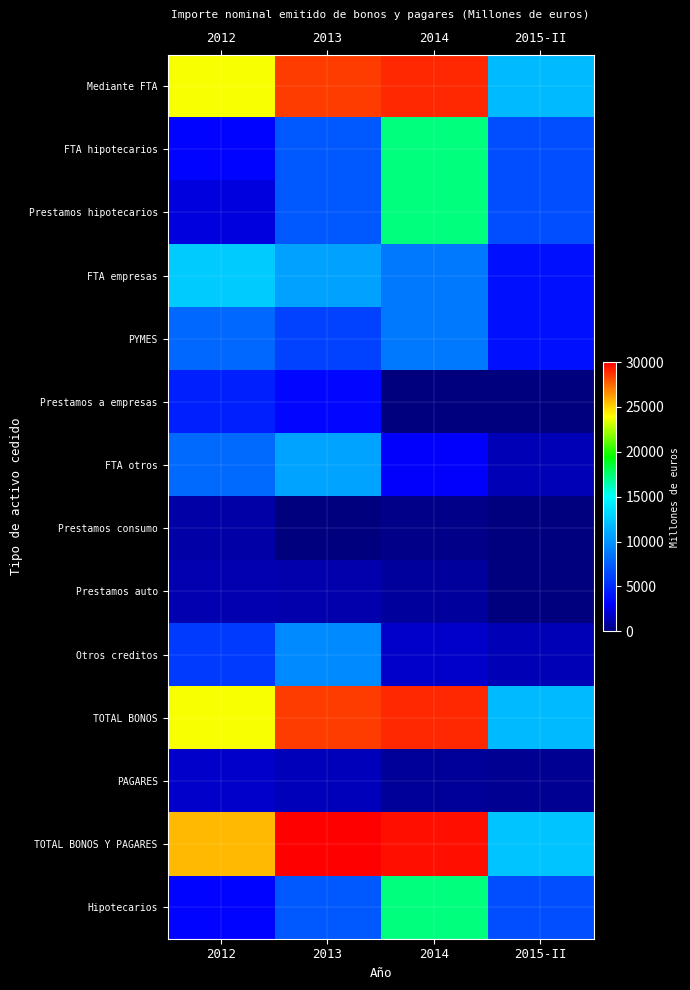

Reading left to right, transcribe all the data shown in this chart.

Mediante FTA: 2012=23799.6	2013=28592.9	2014=29008.0	2015-II=11773.3
FTA hipotecarios: 2012=3268.8	2013=7204.0	2014=17310.0	2015-II=6719.5
Prestamos hipotecarios: 2012=2268.8	2013=7204.0	2014=17310.0	2015-II=6719.5
FTA empresas: 2012=12548.5	2013=10659.5	2014=8750.0	2015-II=3753.8
PYMES: 2012=7934.0	2013=6184.5	2014=8750.0	2015-II=3753.8
Prestamos a empresas: 2012=4536.5	2013=3325.0	2014=0.0	2015-II=0.0
FTA otros: 2012=7982.3	2013=10729.4	2014=2948.0	2015-II=1300.0
Prestamos consumo: 2012=1000.0	2013=0.0	2014=300.0	2015-II=0.0
Prestamos auto: 2012=1225.0	2013=1167.4	2014=798.0	2015-II=0.0
Otros creditos: 2012=5757.3	2013=9562.0	2014=1850.0	2015-II=1300.0
TOTAL BONOS: 2012=23799.6	2013=28592.9	2014=29008.0	2015-II=11773.3
PAGARES: 2012=1821.0	2013=1410.0	2014=620.0	2015-II=480.0
TOTAL BONOS Y PAGARES: 2012=25620.6	2013=30002.9	2014=29628.0	2015-II=12253.3
Hipotecarios: 2012=3268.8	2013=7204.0	2014=17310.0	2015-II=6719.5